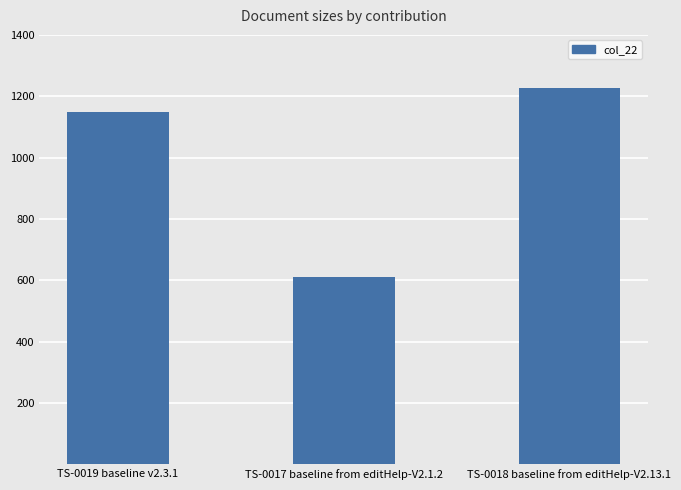

Reading left to right, extract all data points from this chart.

TS-0019 baseline v2.3.1=1149	TS-0017 baseline from editHelp-V2.1.2=609	TS-0018 baseline from editHelp-V2.13.1=1228